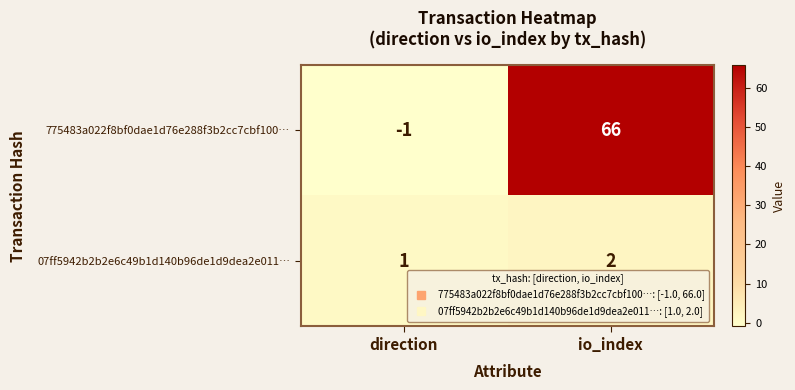

At how many categories does at least one series exceed 25?

1